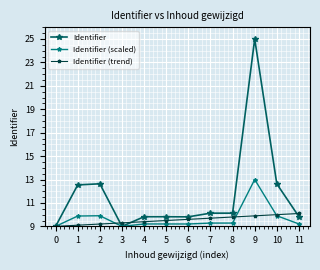

How many data points in Identifier are less than 10?

6